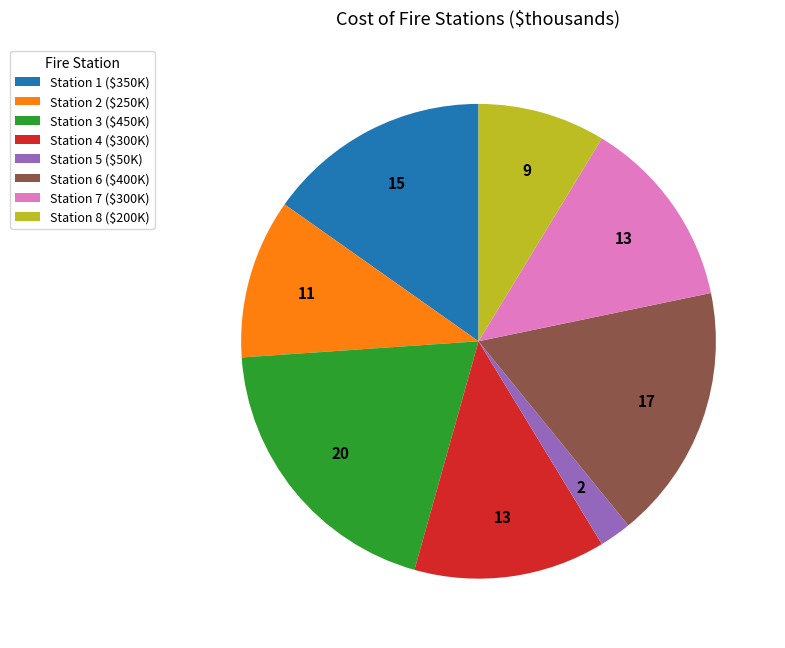

What is the largest slice in the pie chart?

Station 3